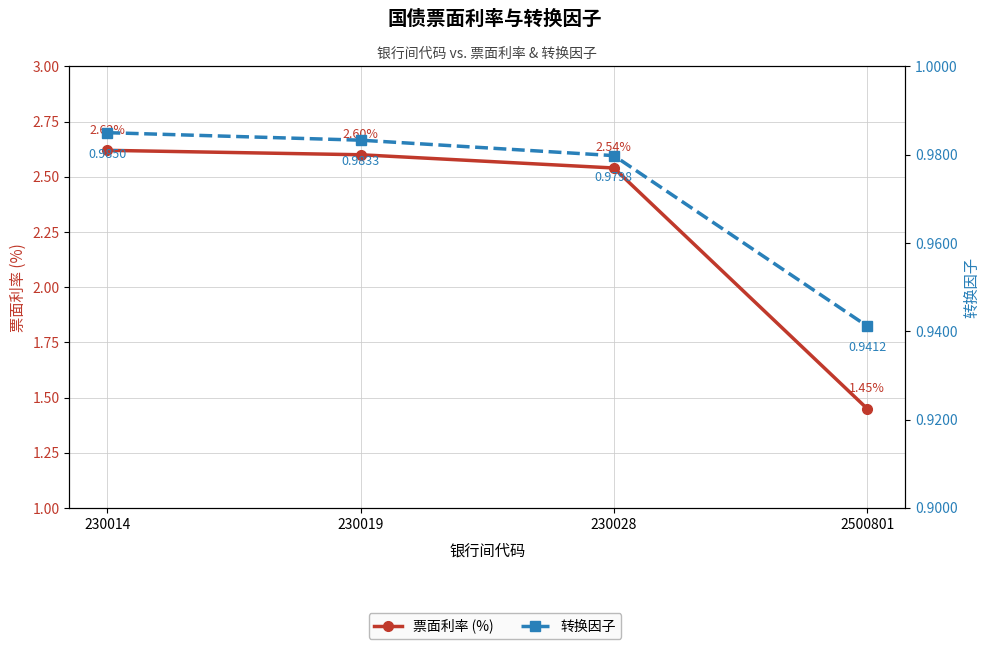

The 转换因子 series shows 1.0 at 230019. True or false?

True